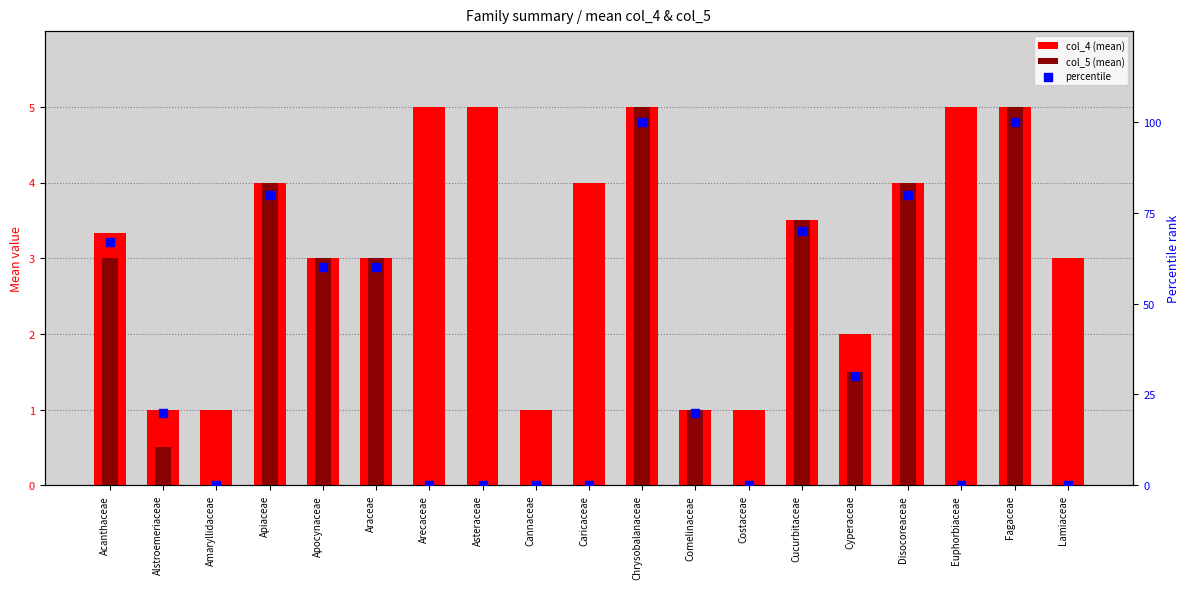

At which category is the sum across all series the highest?

Chrysobalanaceae